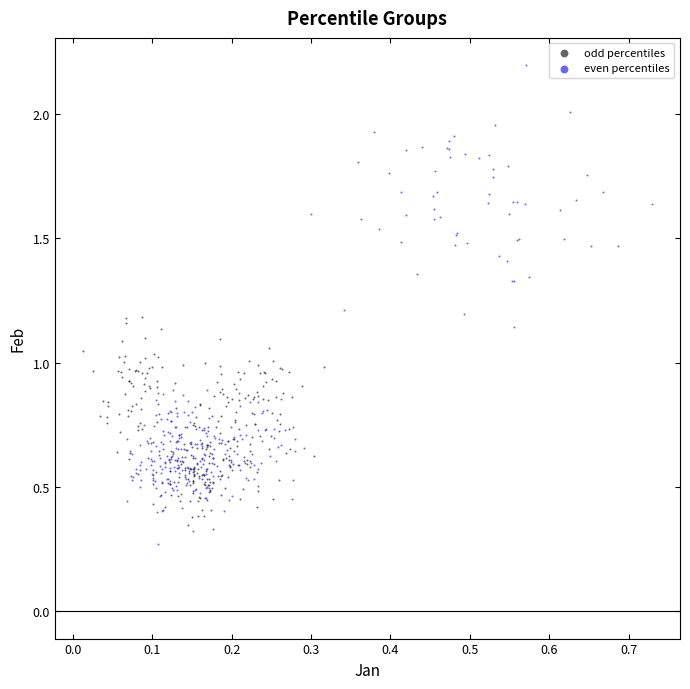

Which series contains the lowest Y value?

even percentiles